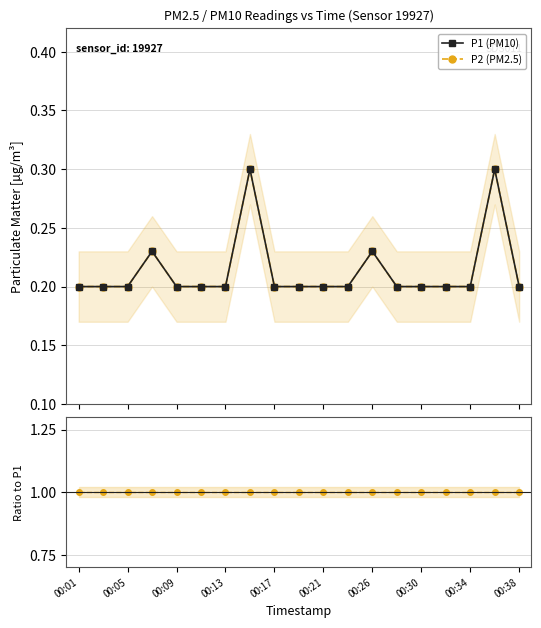

What position from the left is 00:30?

8